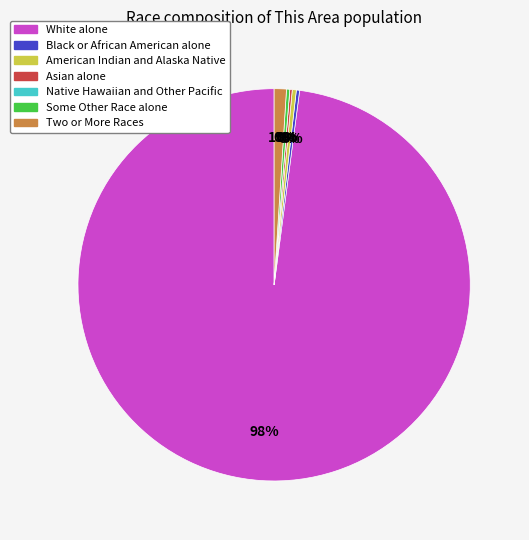

What is the largest slice in the pie chart?

White alone